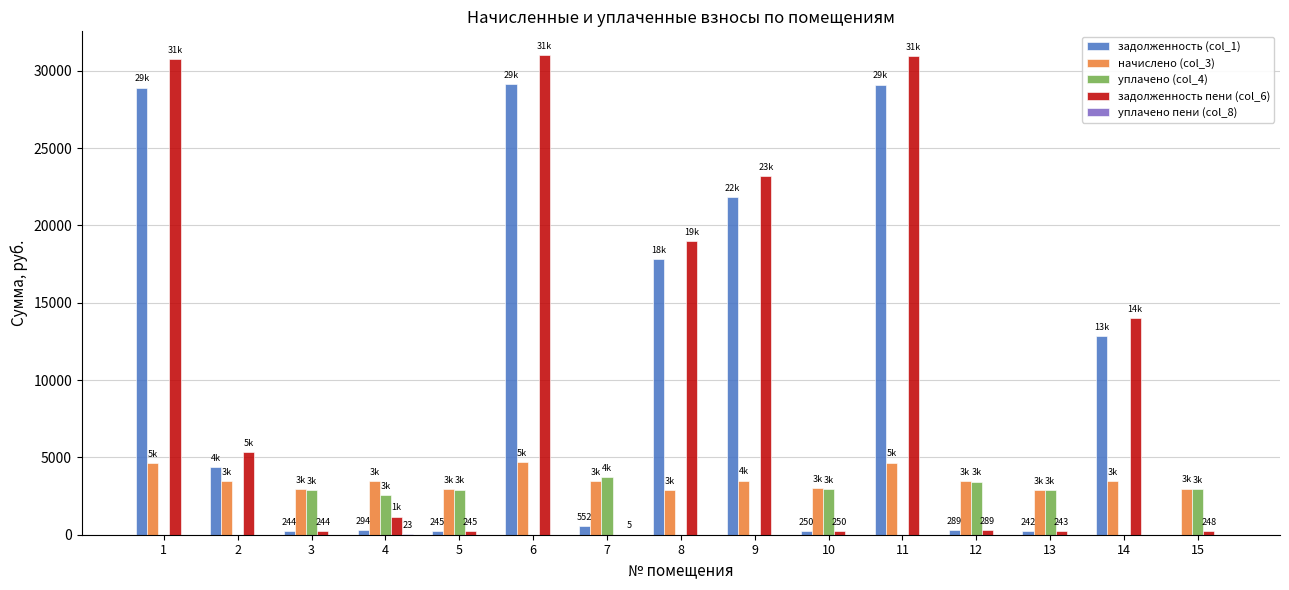

What is the highest value of the задолженность (col_1) series?

29163.2